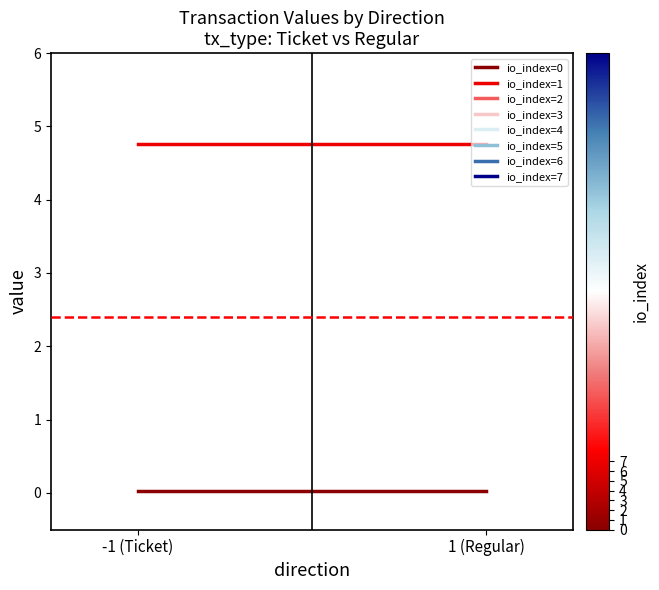

At which category does the chart reach its minimum across all series?

-1 (Ticket)